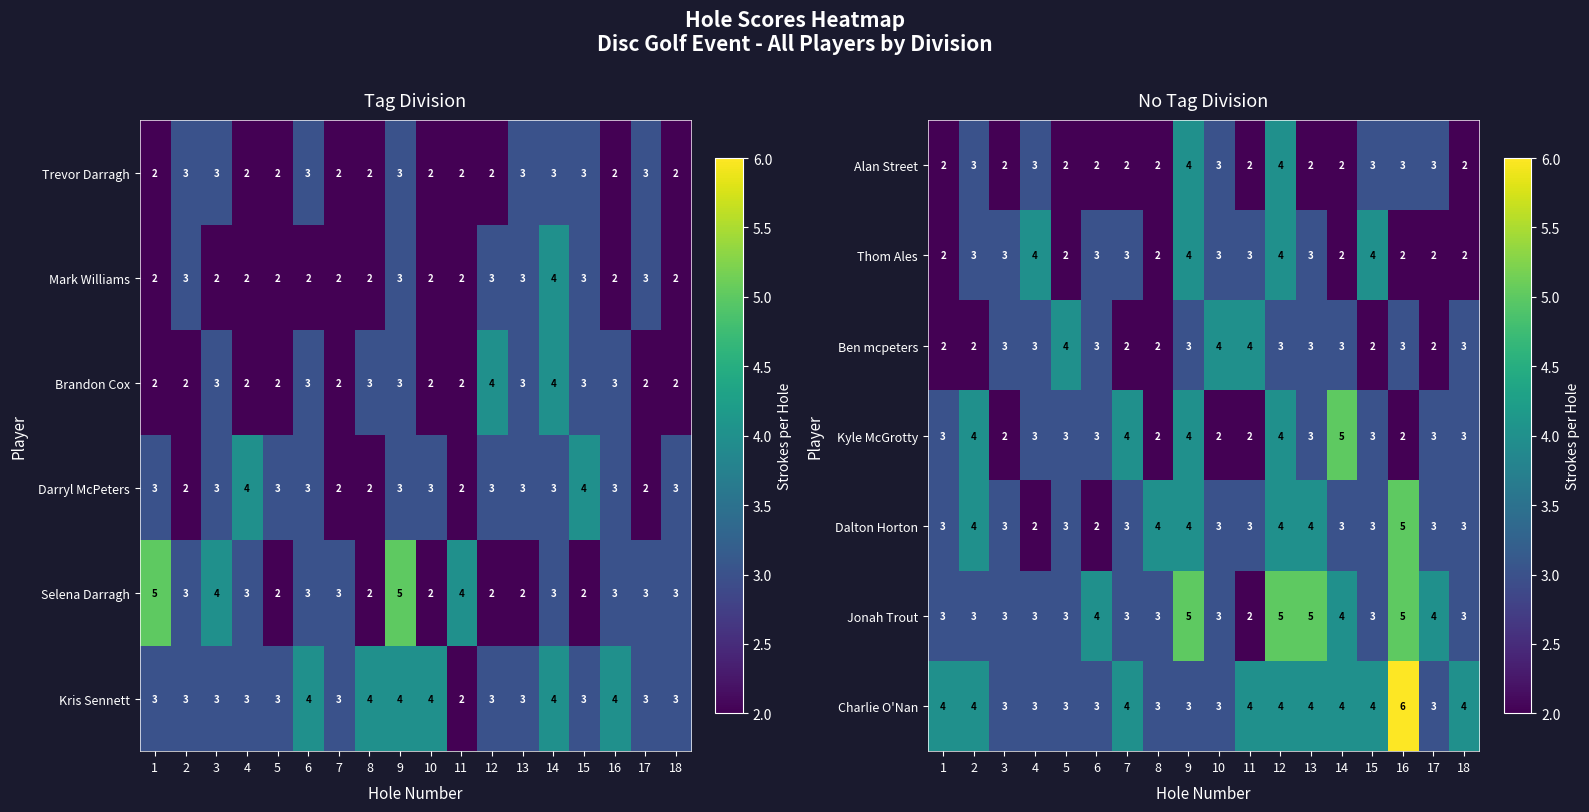

The Thom Ales series shows 2 at 15. True or false?

False